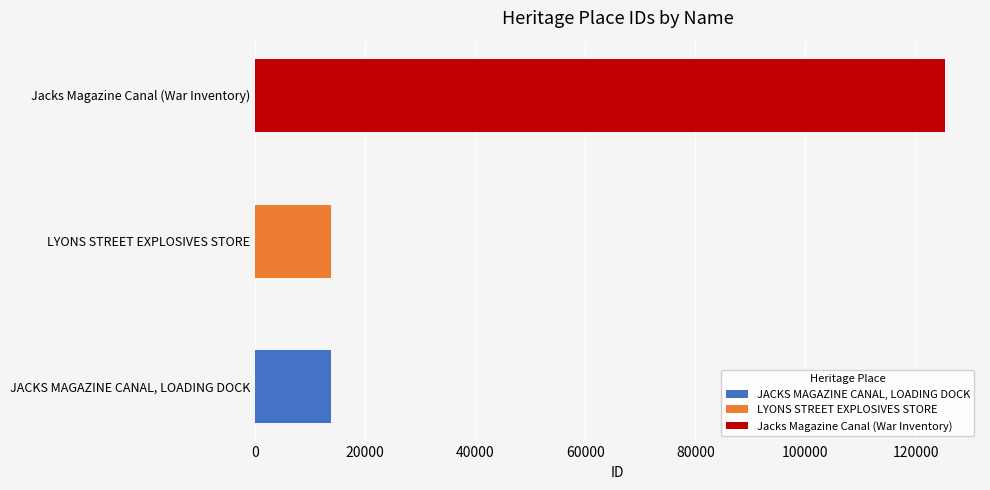

Reading left to right, extract all data points from this chart.

13731	13799	125450